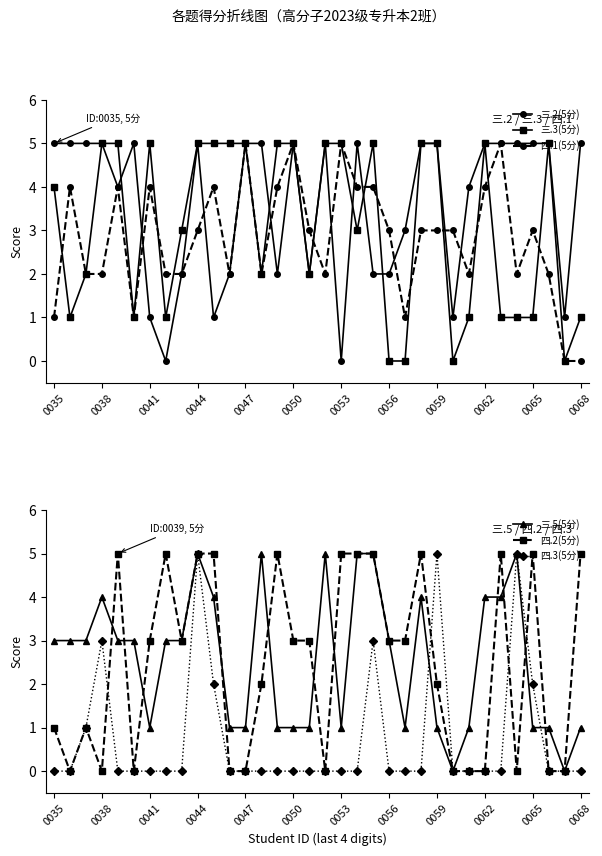

How many times do 三.2(5分) and 四.3(5分) cross each other?

3